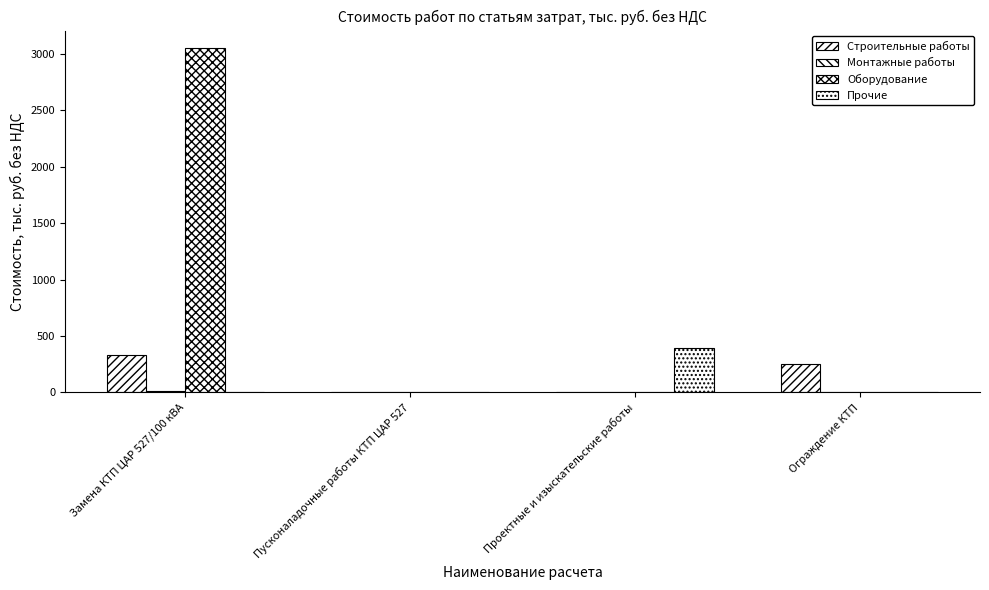

At how many categories does at least one series exceed 1717?

1